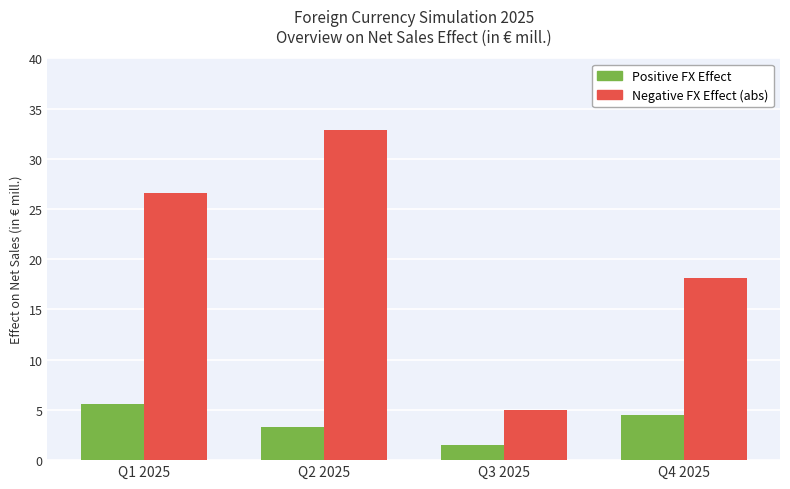

At Q4 2025, list the series in order from largest to smallest.

Negative FX Effect (abs), Positive FX Effect